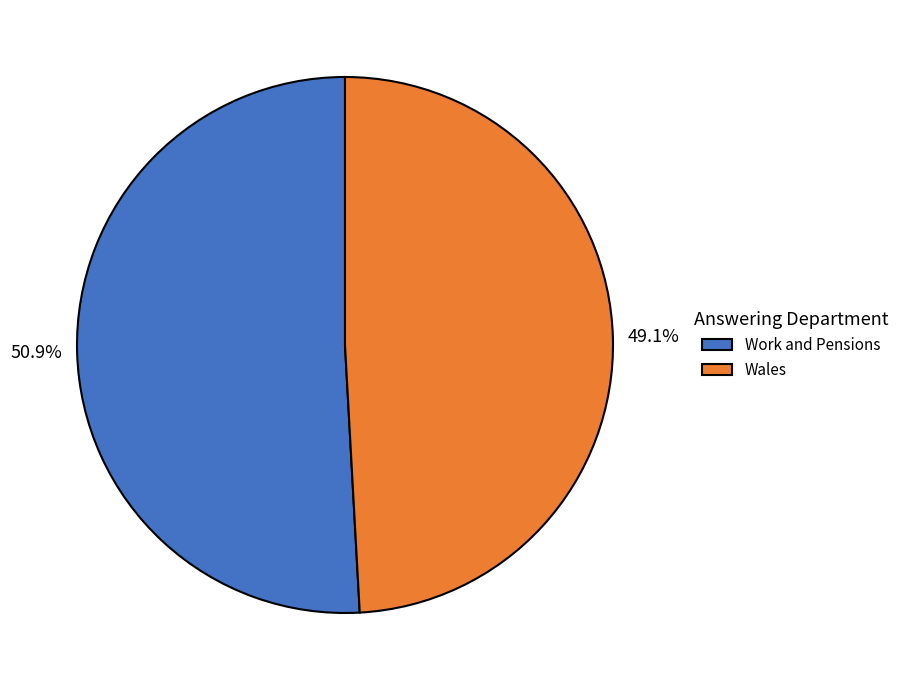

What is the majority slice?

Work and Pensions